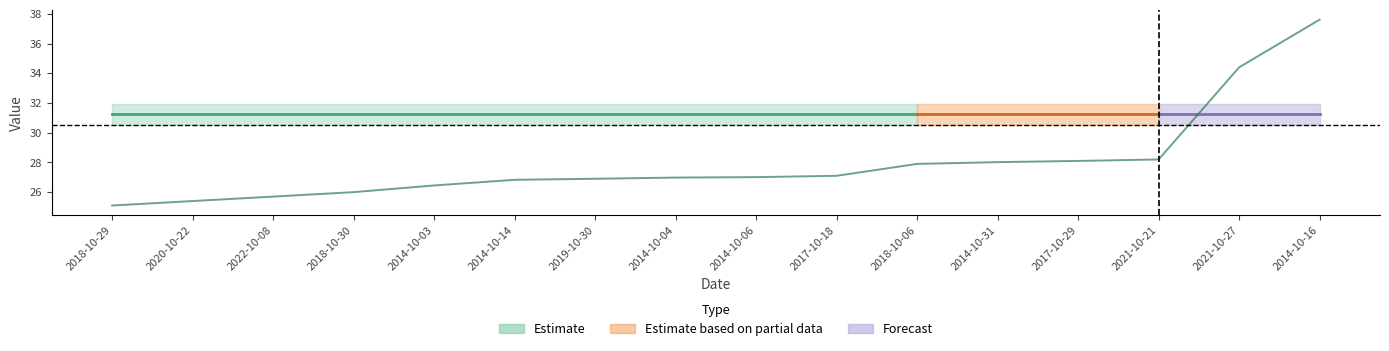

Reading left to right, transcribe all the data shown in this chart.

2018-10-29=25.1	2020-10-22=25.4	2022-10-08=25.7	2018-10-30=26.0	2014-10-03=26.4	2014-10-14=26.8	2019-10-30=26.9	2014-10-04=27.0	2014-10-06=27.0	2017-10-18=27.1	2018-10-06=27.9	2014-10-31=28.0	2017-10-29=28.1	2021-10-21=28.2	2021-10-27=34.4	2014-10-16=37.6